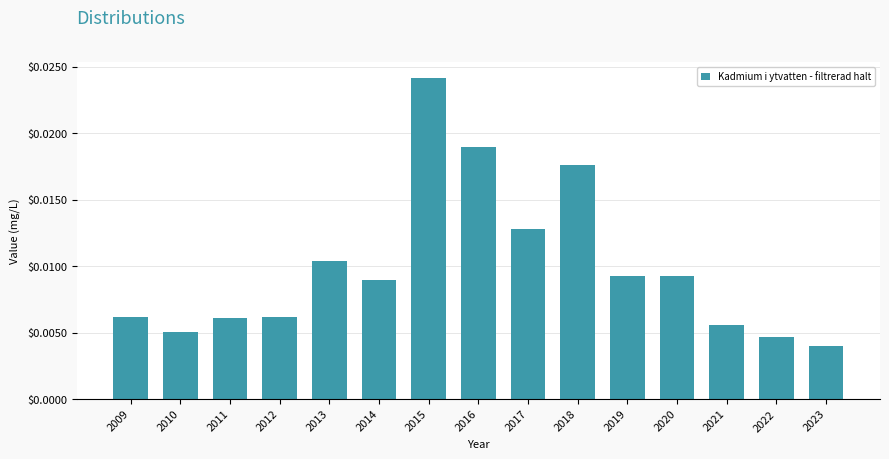

Which label corresponds to the largest value in the chart?

2015